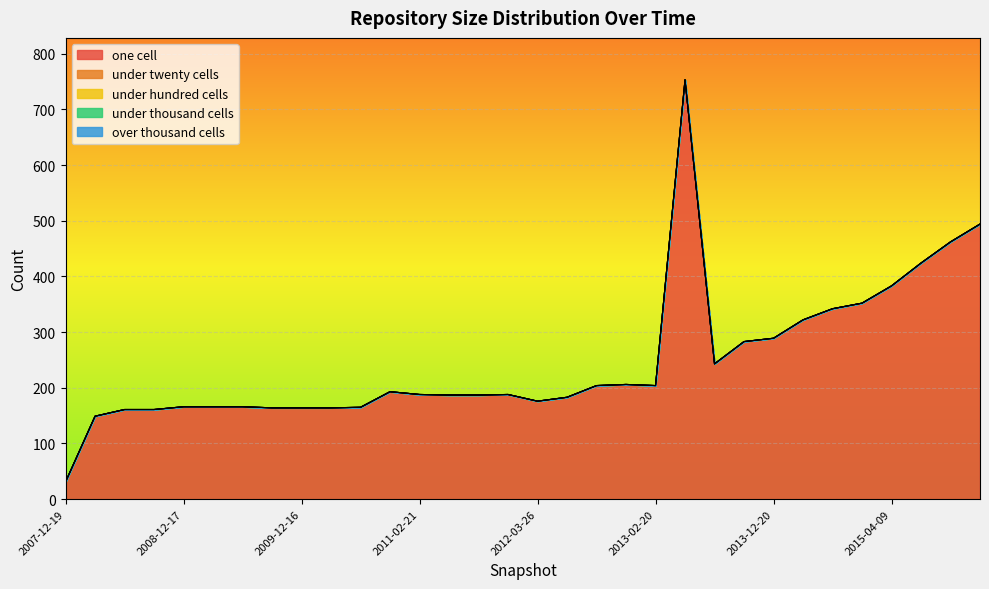

What is the value of the one_cell point at the 27th from the left?

342